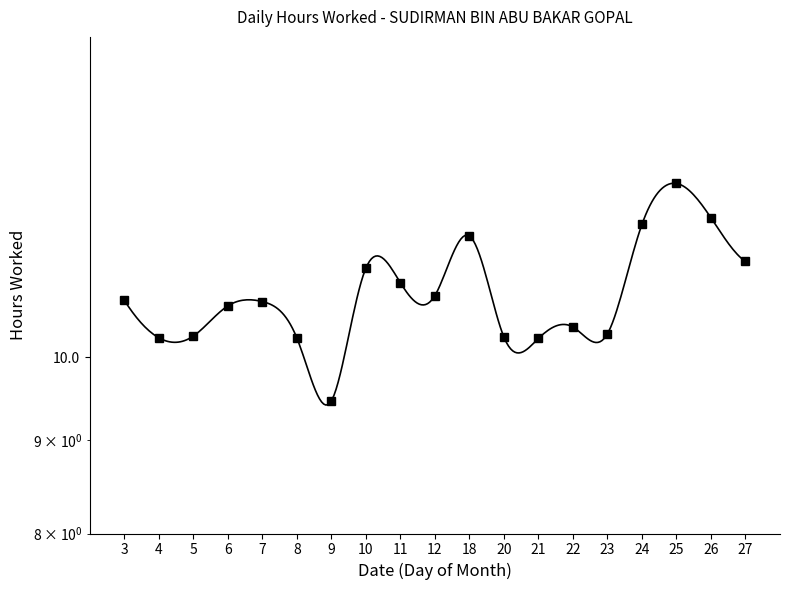

Reading right to left, extract all data points from this chart.

27=11.3	26=11.9	25=12.5	24=11.8	23=10.3	22=10.4	21=10.2	20=10.3	18=11.7	12=10.8	11=11.0	10=11.2	9=9.5	8=10.2	7=10.7	6=10.7	5=10.3	4=10.2	3=10.8